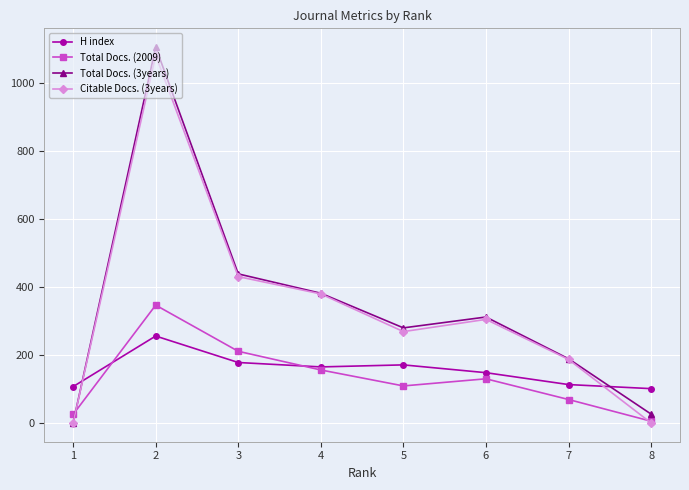

At which category does Citable Docs. (3years) reach its first local valley?

5